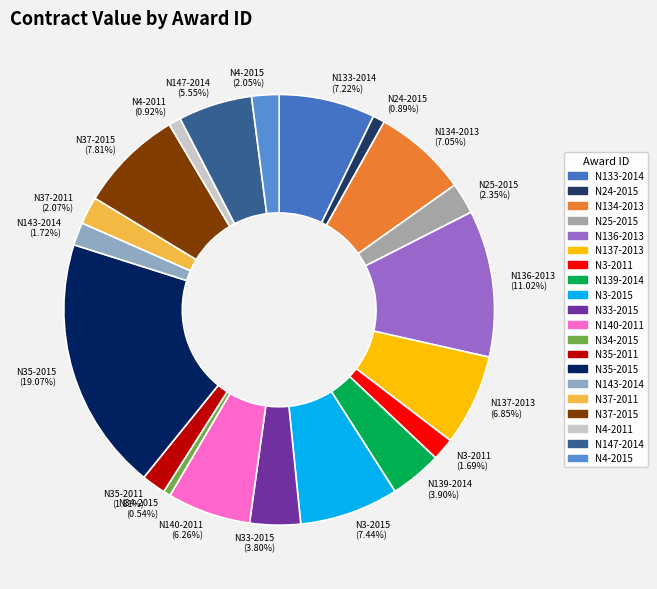

To the nearest percent, what is the average slice percentage?

5%